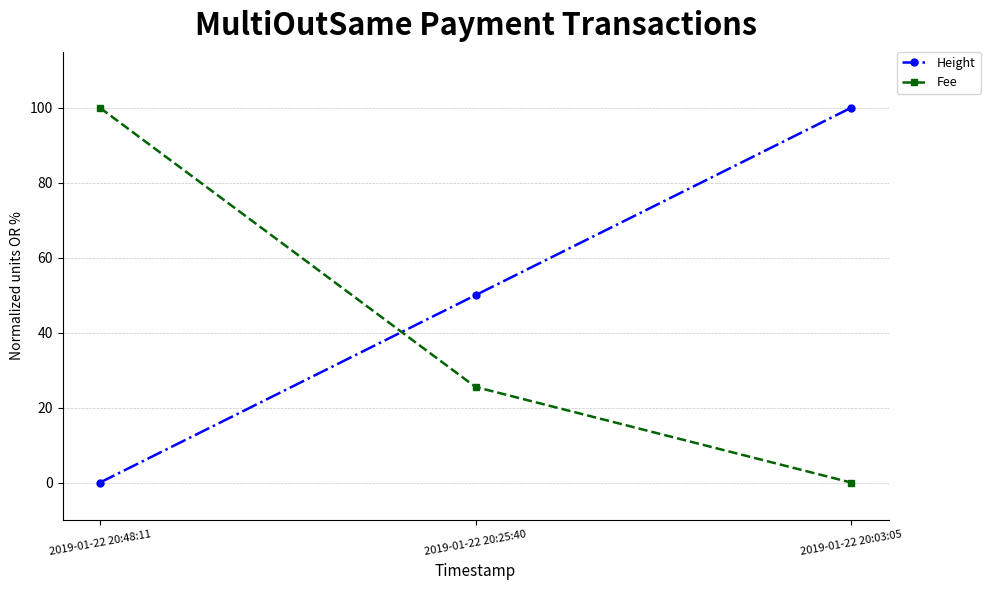

What is the maximum value shown in the chart?

100.0